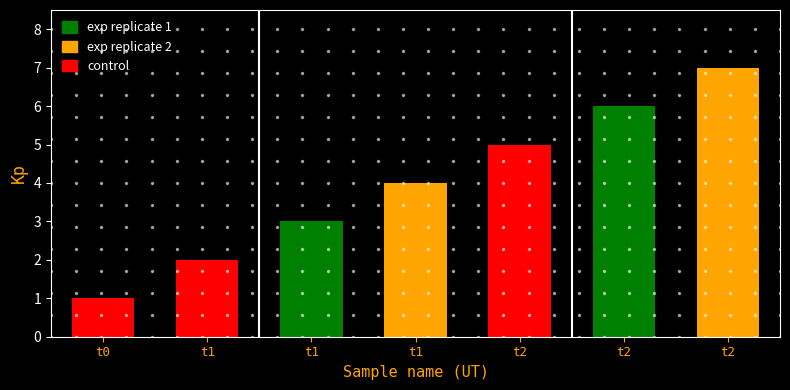

Does the chart contain stacked bars?

No